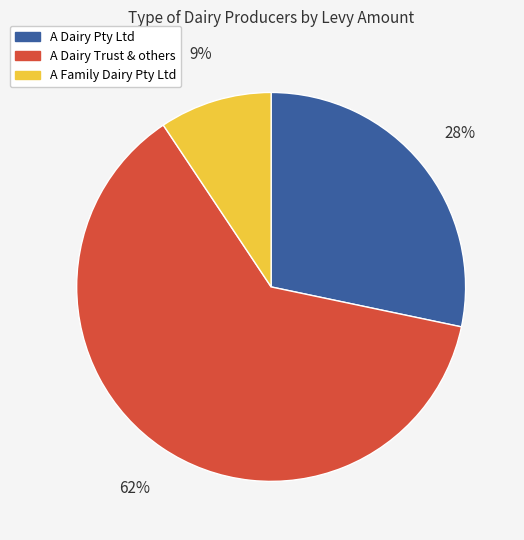

To the nearest percent, what is the average slice percentage?

33%